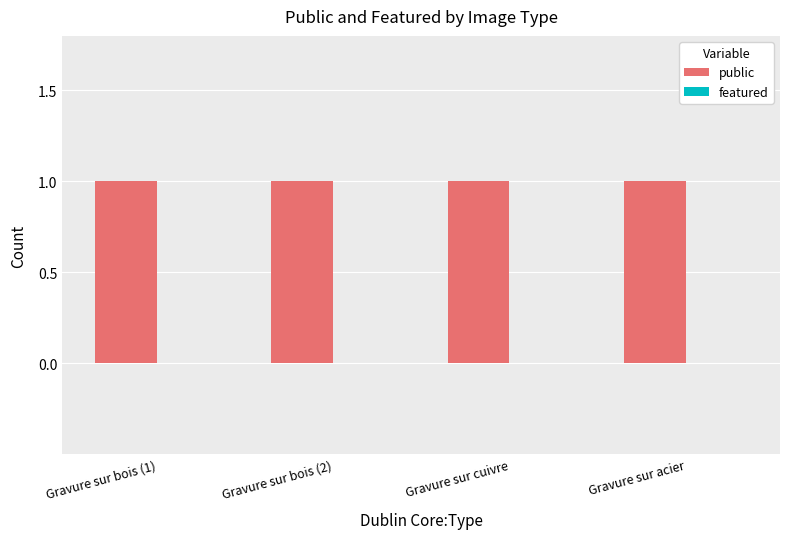

Rank the categories by public value from highest to lowest.

Gravure sur bois (1), Gravure sur bois (2), Gravure sur cuivre, Gravure sur acier